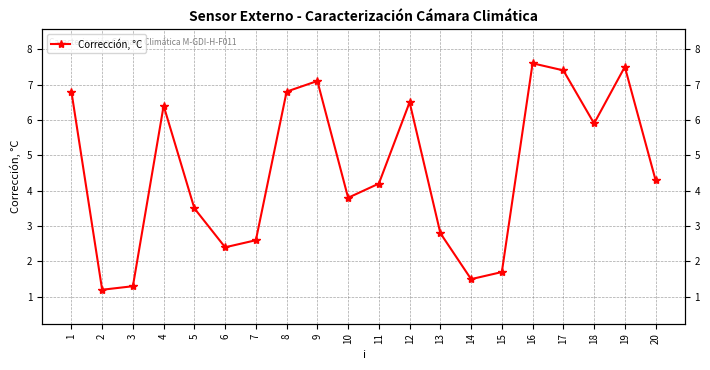

What is the ratio of the value at 13 to the value at 2?

2.3